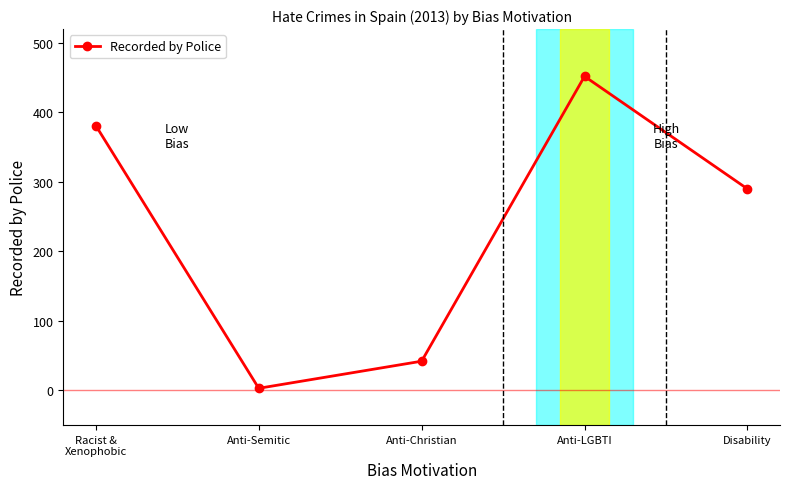

At which category does the data reach its first local peak?

Anti-LGBTI